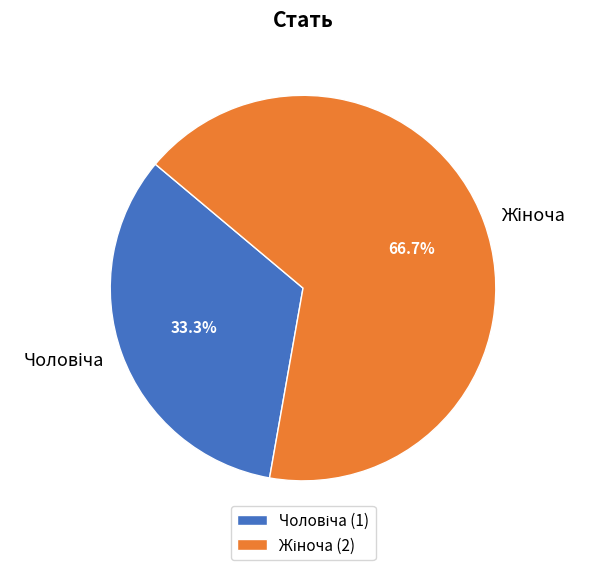

Is there a majority slice in this chart?

Yes